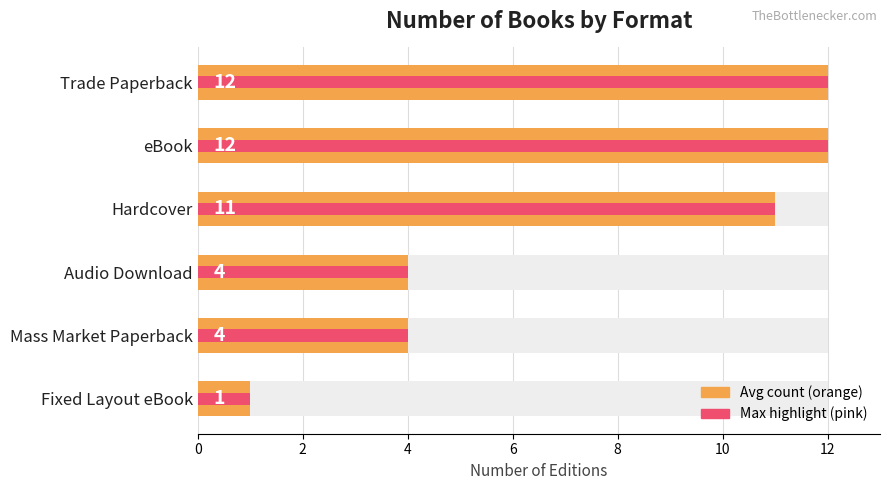

Are the bars grouped side by side (vs. stacked)?

No